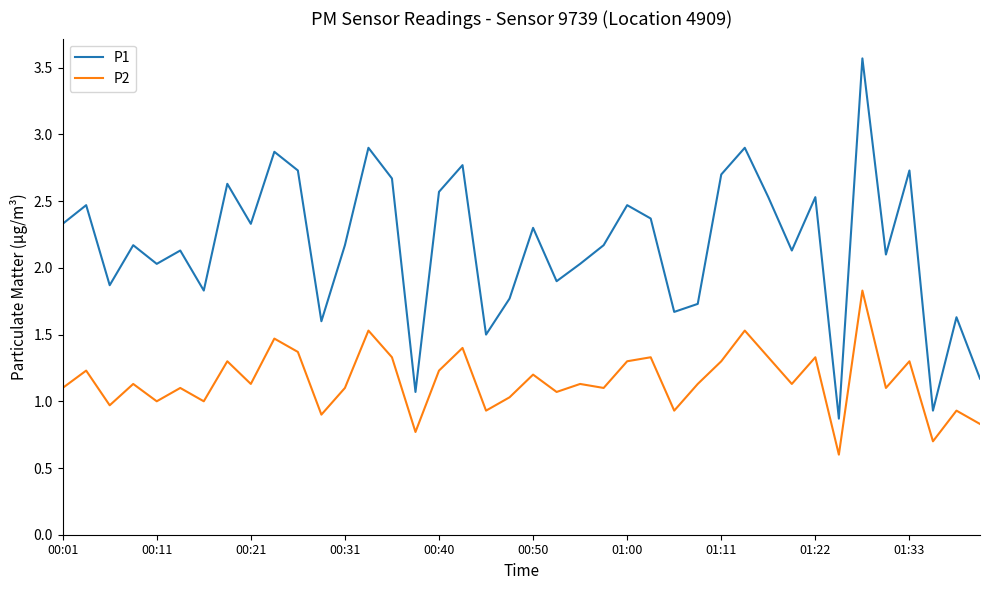

Which series has the largest range (max minus min)?

P1